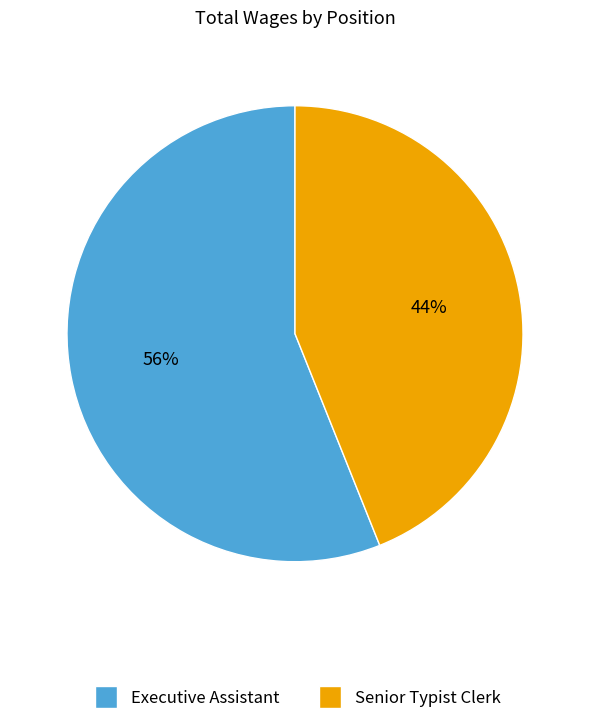

Does Senior Typist Clerk represent more than half of the total?

No